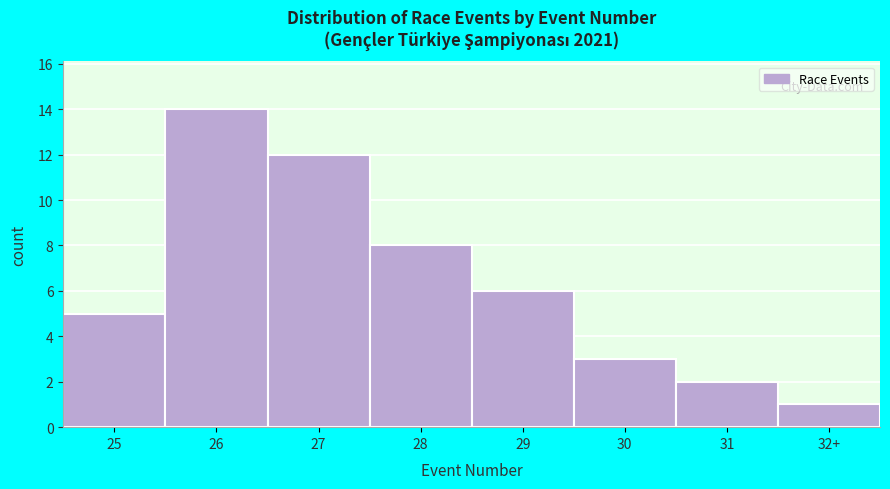

Reading right to left, transcribe all the data shown in this chart.

32+=1	31=2	30=3	29=6	28=8	27=12	26=14	25=5